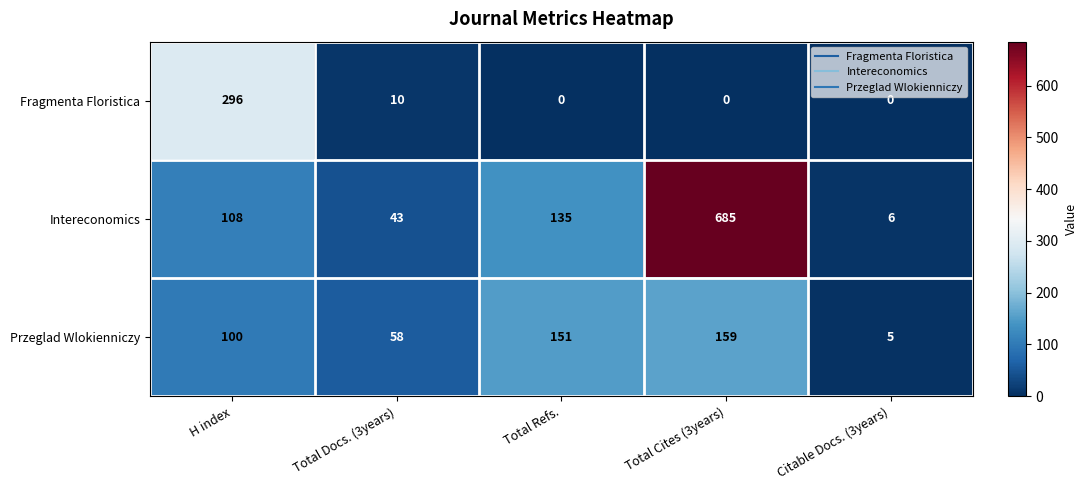

How many data points does each series have?

5